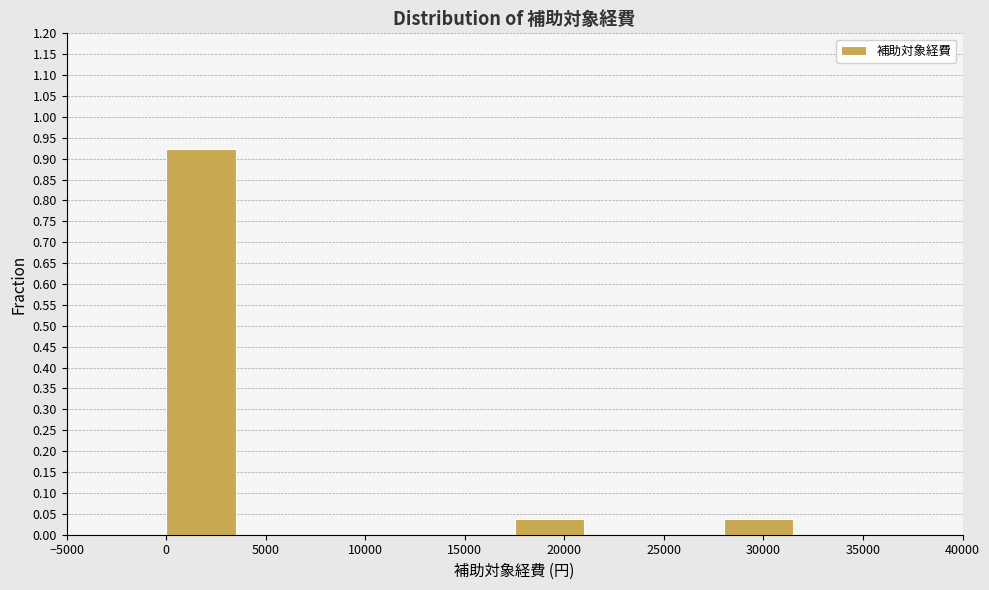

Reading left to right, list every bar in this chart as the range it spans on the x-axis followed by its height. The values are not printed on the chart, so give them approximately, as read against the axis.

-5000 to 0: 0
0 to 3500: 0.925
3500 to 7000: 0
7000 to 10500: 0
10500 to 14000: 0
14000 to 17500: 0
17500 to 21000: 0.040
21000 to 24500: 0
24500 to 28000: 0
28000 to 31500: 0.040
31500 to 35000: 0